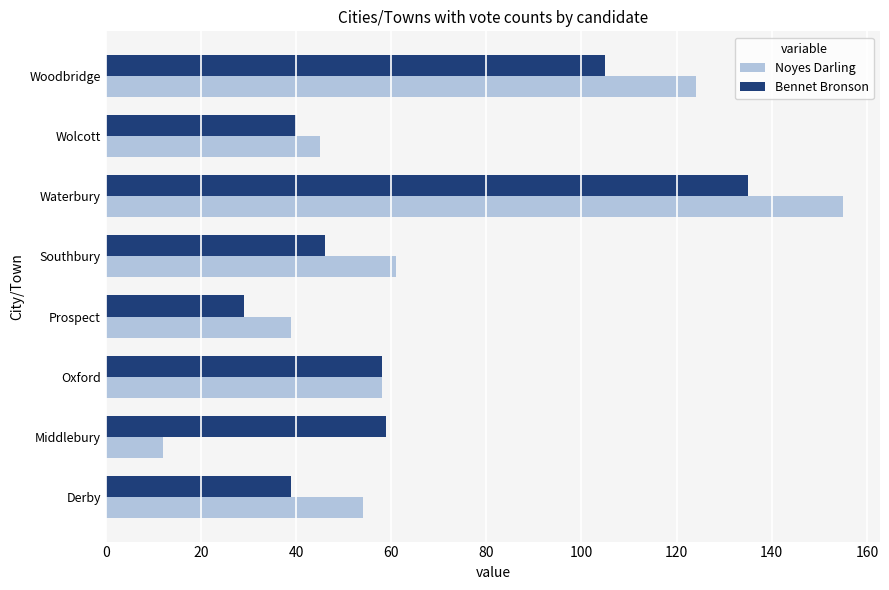

At which category is the sum across all series the highest?

Waterbury